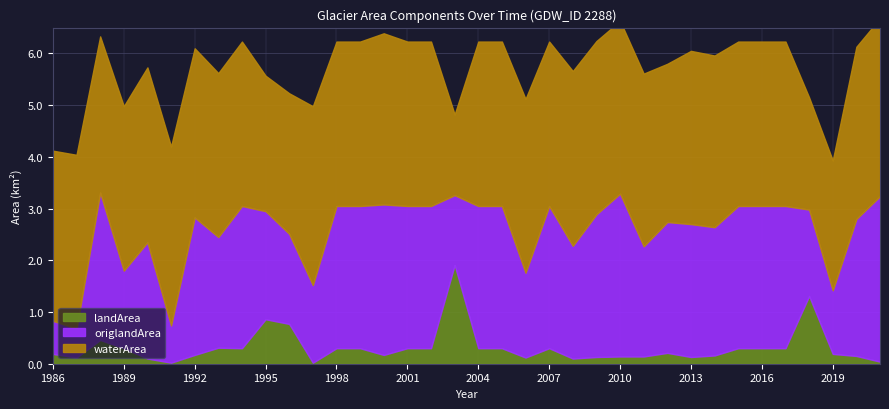

Which category has the highest value in the waterArea series?

1991